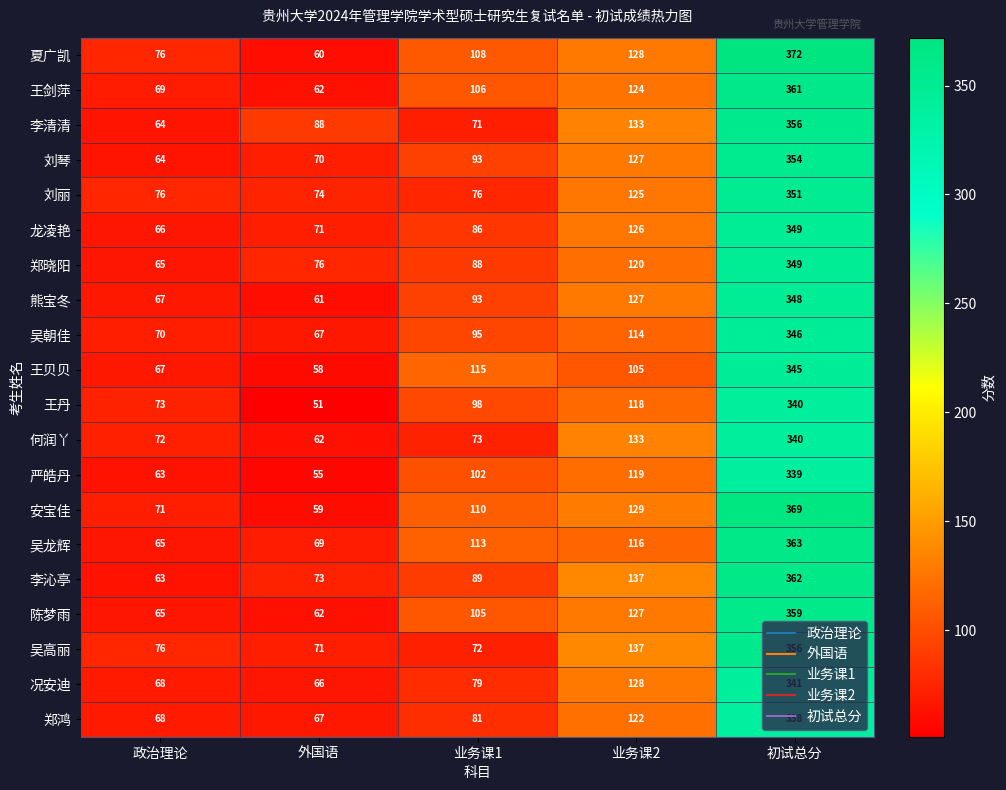

What is the approximate value of 郑鸿 at 业务课2?

122